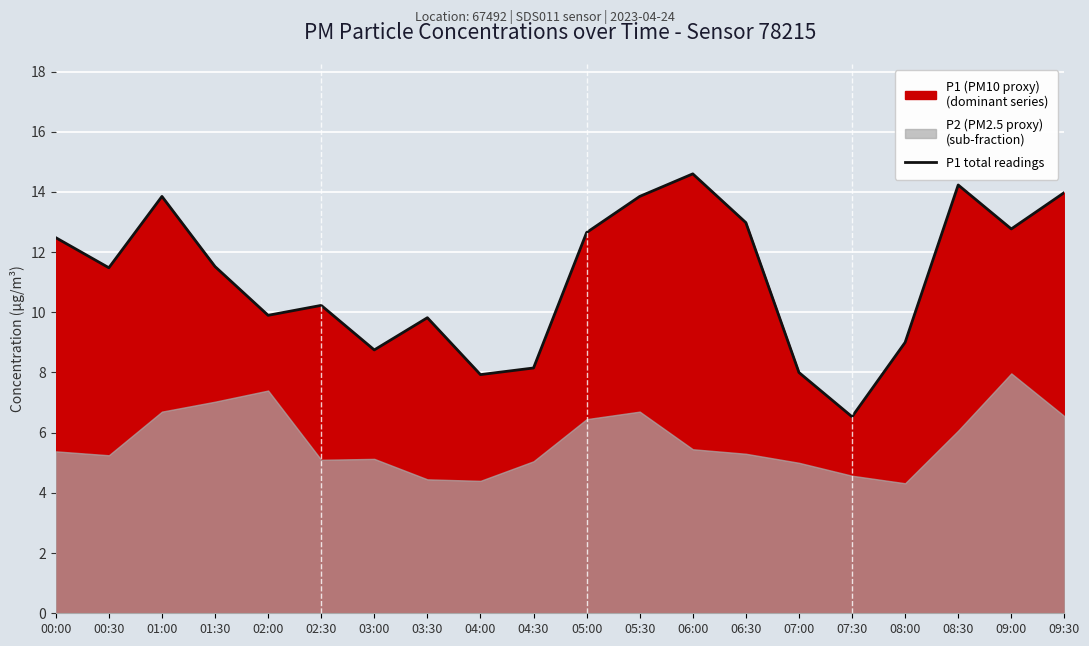

What is the value of the 15th point from the left?

8.0